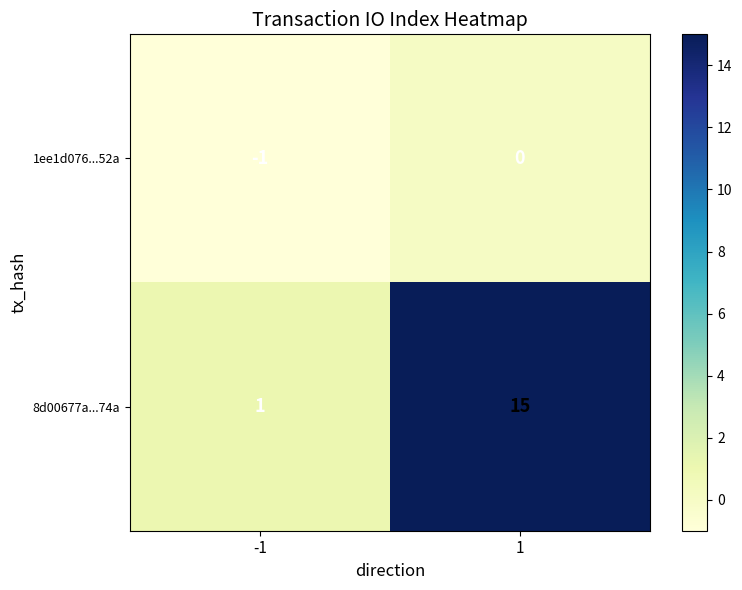

Rank the series at -1 from highest to lowest value.

8d00677a...74a, 1ee1d076...52a